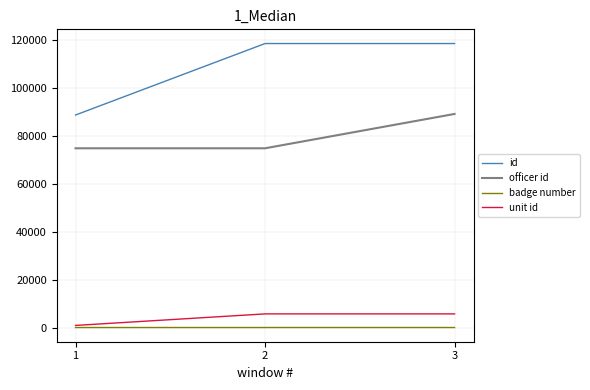

What is the minimum value shown in the chart?

25